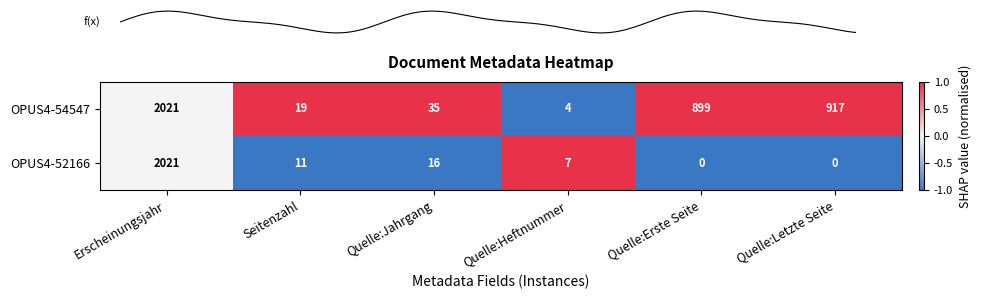

What is the greatest value displayed?

1